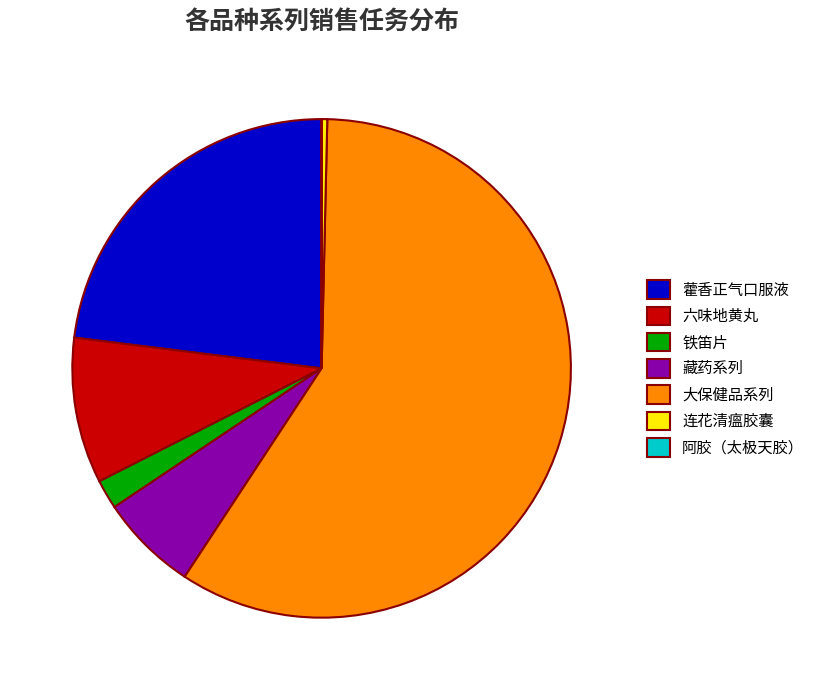

What is the largest slice in the pie chart?

大保健品系列